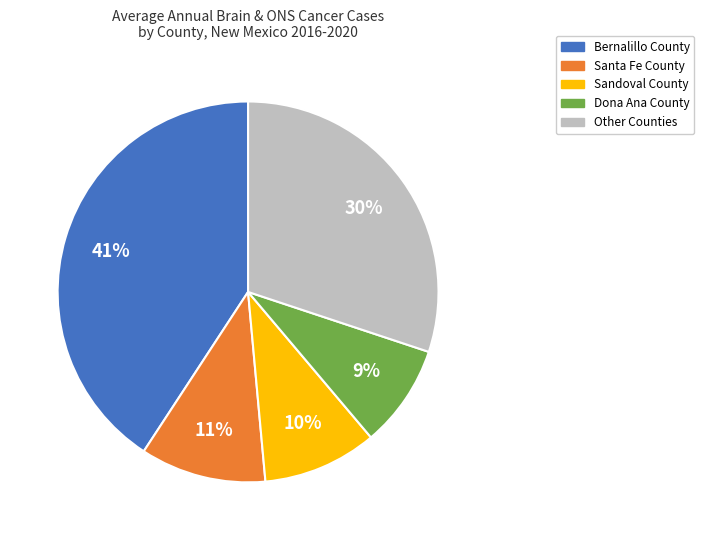

Is the sum of Dona Ana County and Santa Fe County greater than half?

No